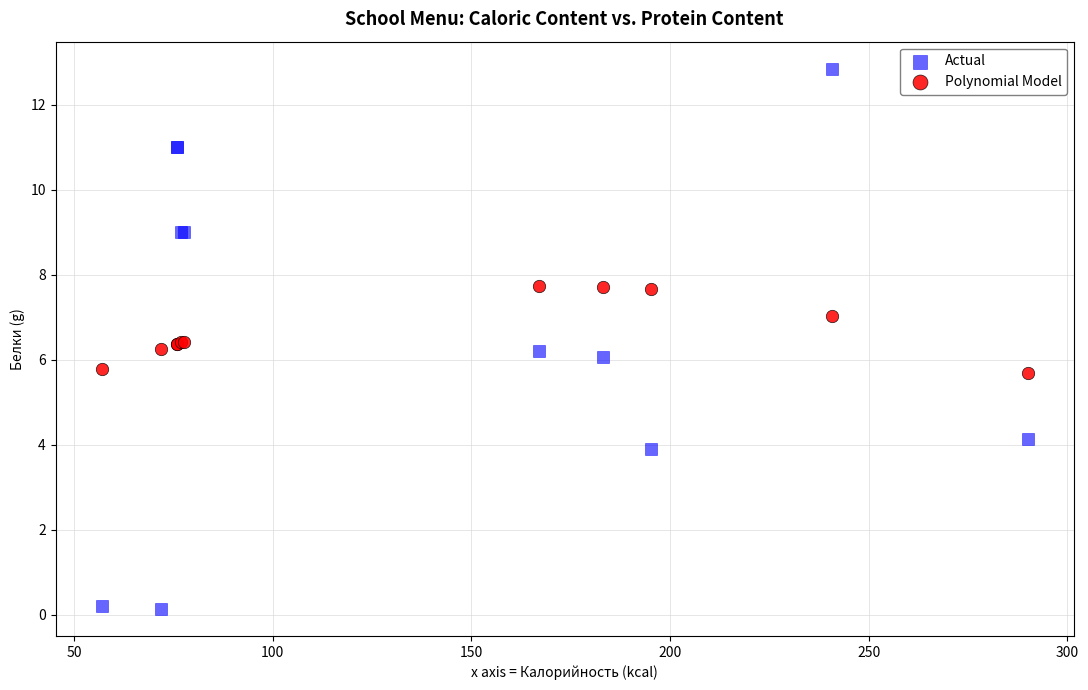

Which series contains the highest Y value?

Actual